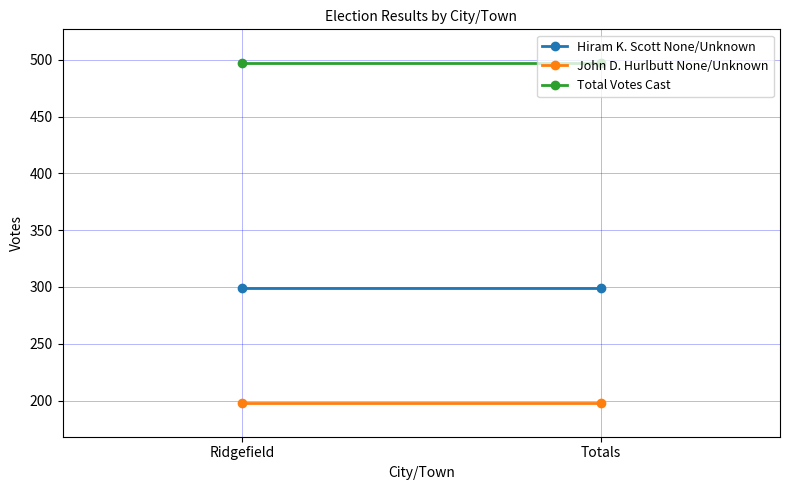

What is the label of the 2nd point from the left?

Totals